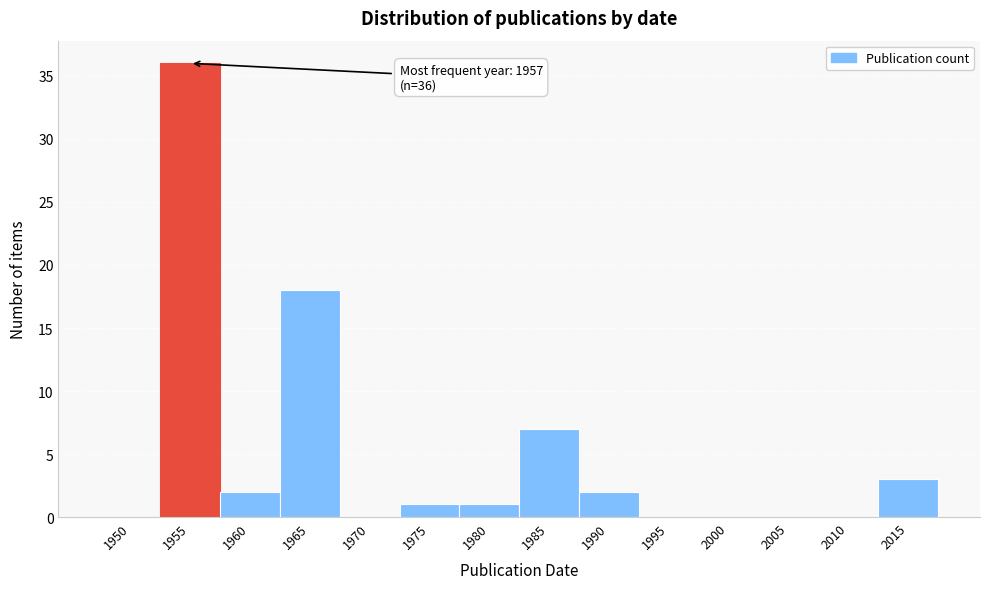

Reading left to right, transcribe all the data shown in this chart.

1950=0	1955=36	1960=2	1965=18	1970=0	1975=1	1980=1	1985=7	1990=2	1995=0	2000=0	2005=0	2010=0	2015=3